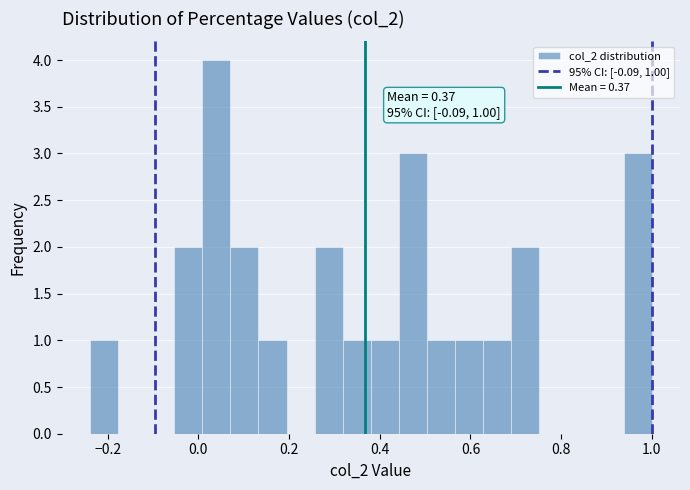

Read against the x-axis, roughly where is the centre of the tallest bar?

0.04